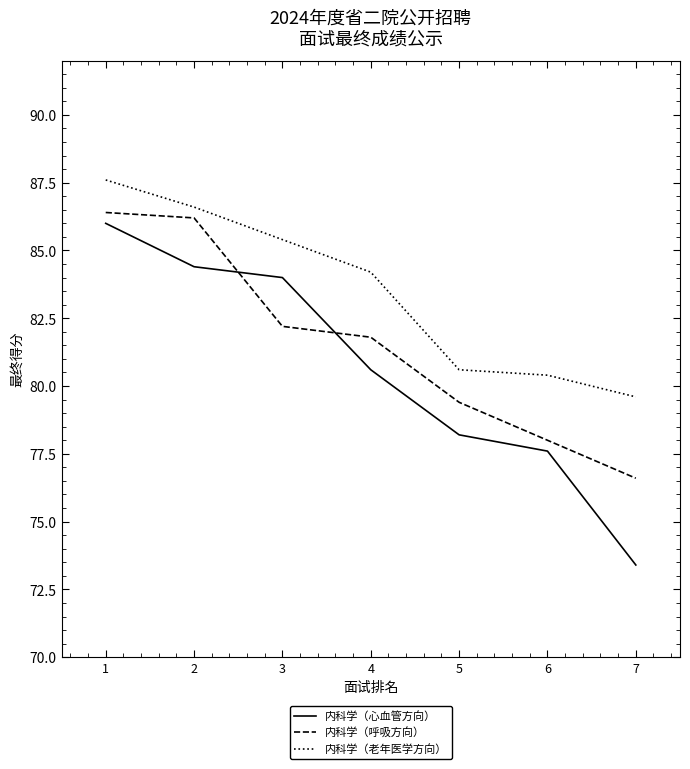

The 内科学（老年医学方向） series shows 153.7 at 1. True or false?

False